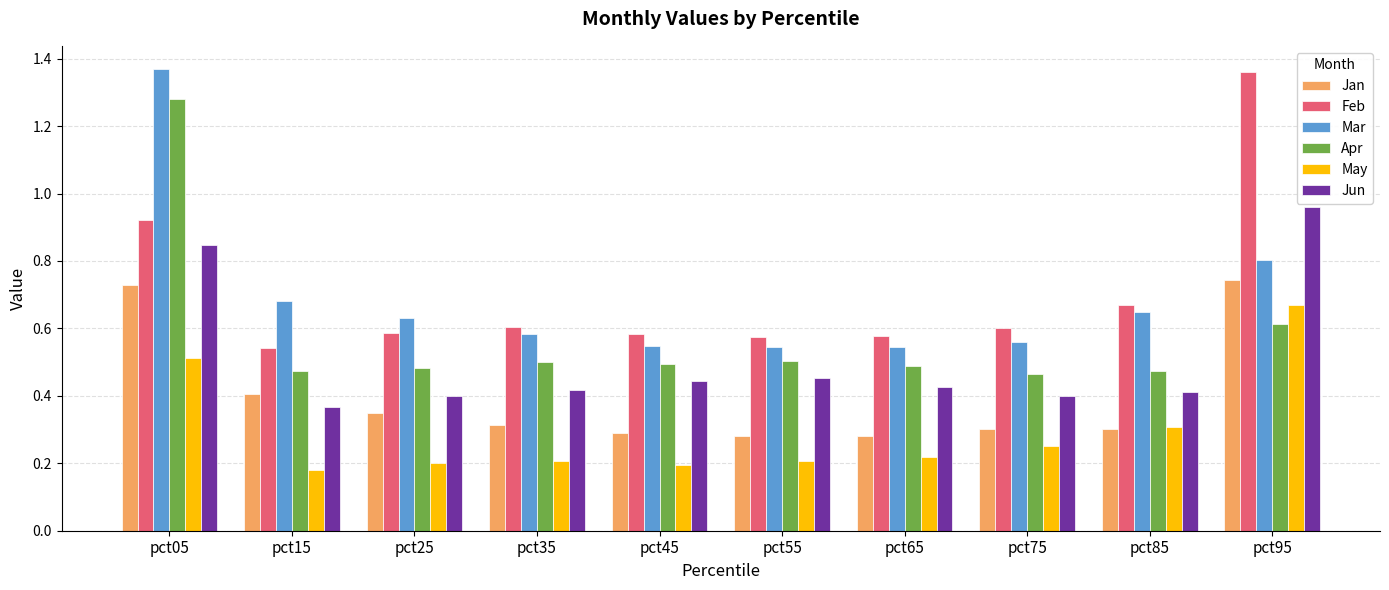

What is the total value across all series at pct25?

2.6